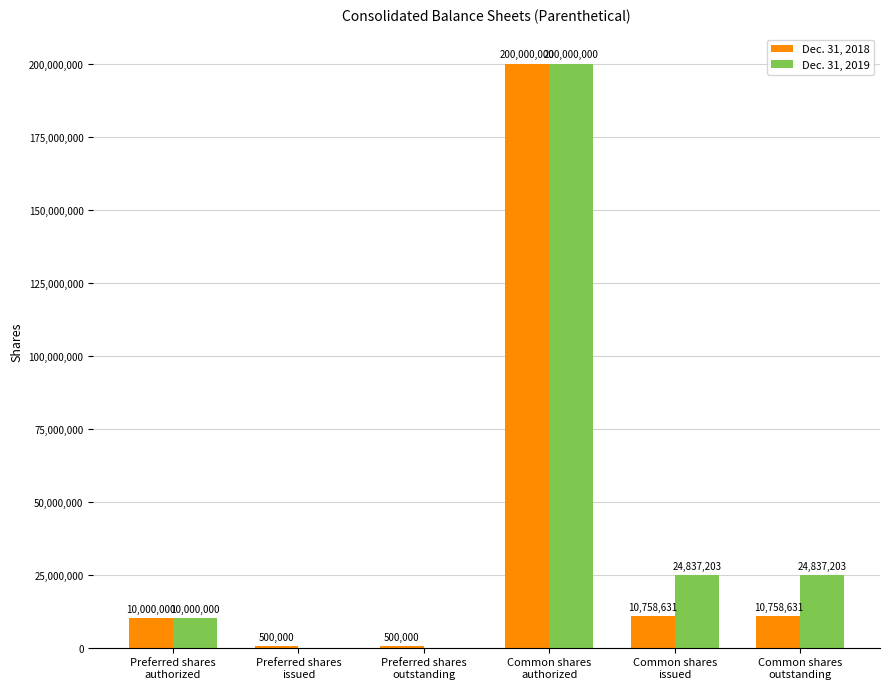

What is the greatest value displayed?

200000000